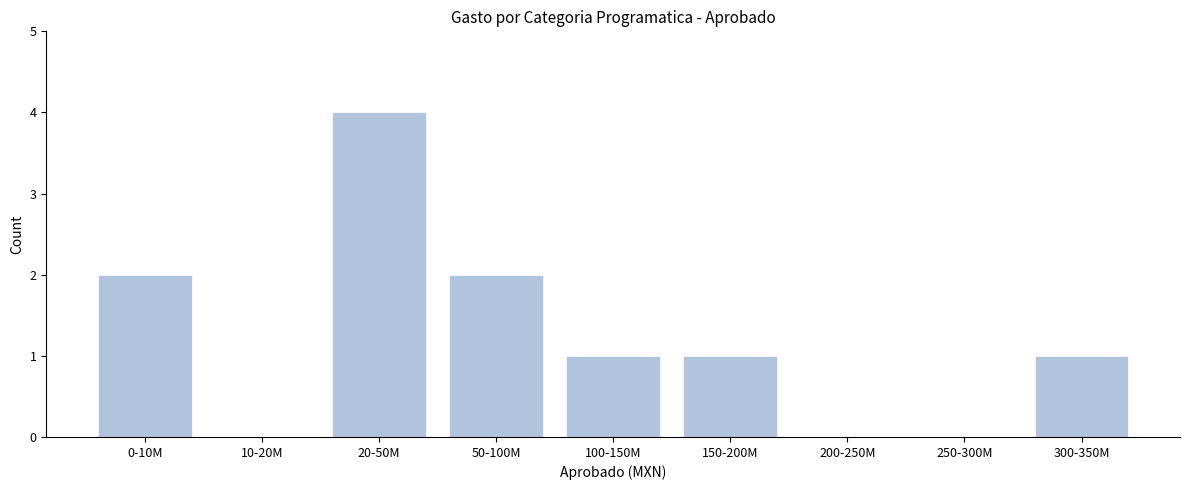

Reading left to right, transcribe all the data shown in this chart.

0-10M=2	10-20M=0	20-50M=4	50-100M=2	100-150M=1	150-200M=1	200-250M=0	250-300M=0	300-350M=1